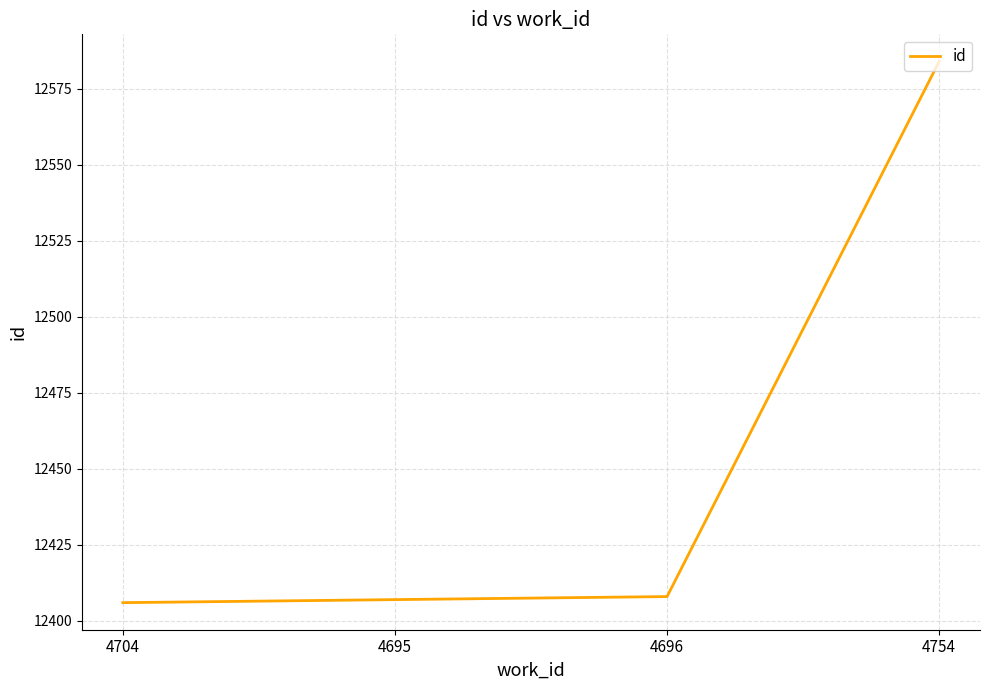

Reading left to right, transcribe all the data shown in this chart.

12406	12407	12408	12584